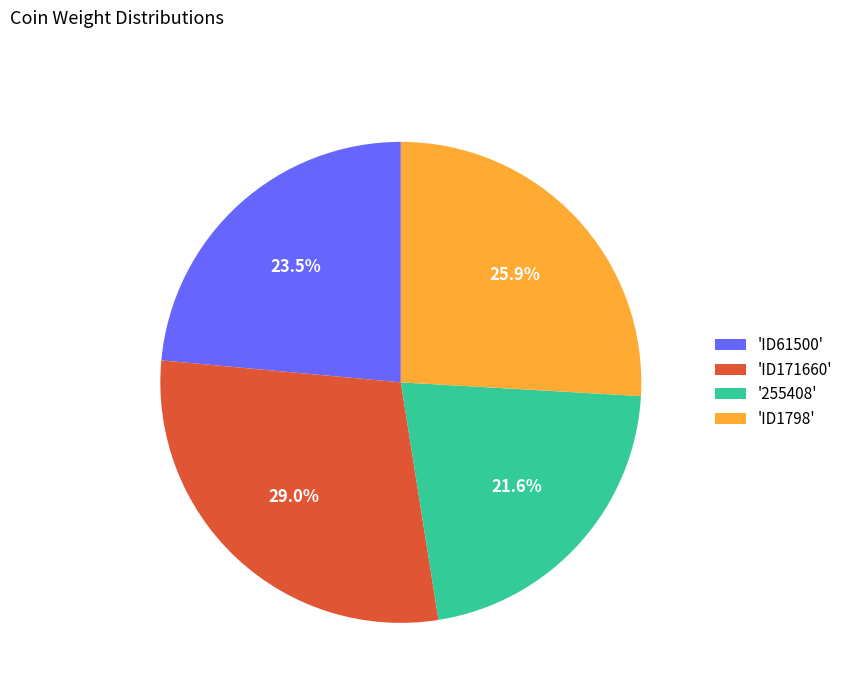

Which has a higher value, 'ID61500' or '255408'?

'ID61500'